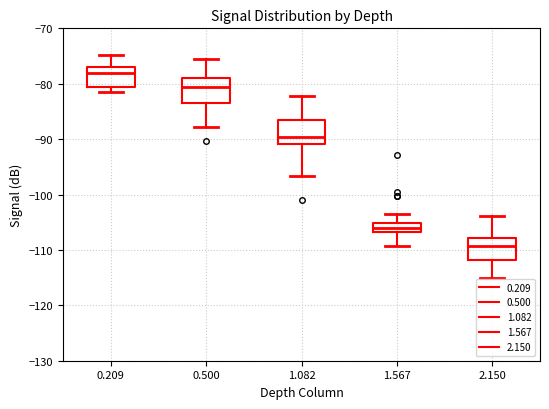

Reading left to right, read every box against the y-axis: the position of its median line, the range the box covers, and the ends of its whiskers. The values are not printed on the chart, so give them approximately, as read against the axis.

0.209: median -78, box -81 to -77, whiskers -81 (just below the box's lower edge) to -75
0.500: median -81, box -83 to -79, whiskers -88 to -76
1.082: median -90, box -91 to -87, whiskers -97 to -82
1.567: median -106, box -107 to -105, whiskers -109 to -104
2.150: median -109, box -112 to -108, whiskers -115 to -104